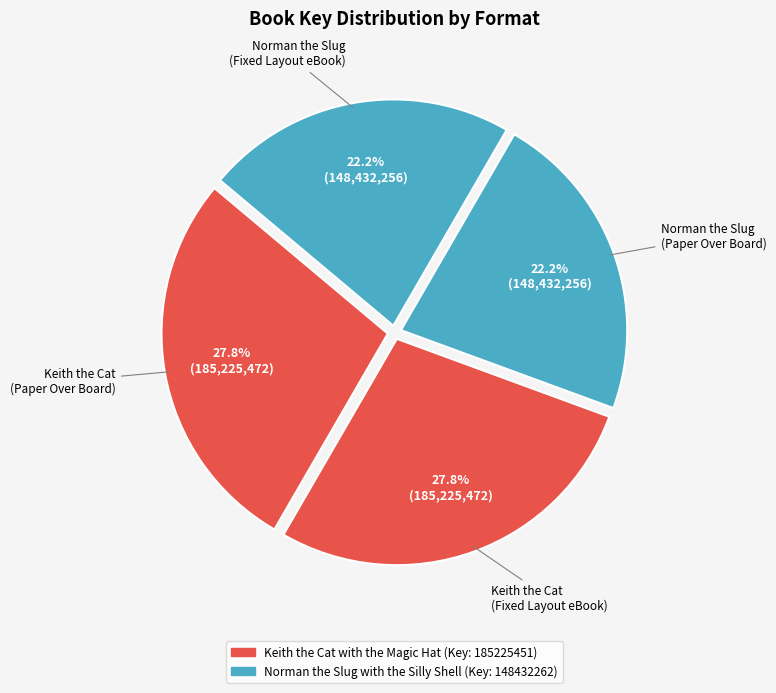

Which category has the smallest portion of the pie?

Paper Over Board